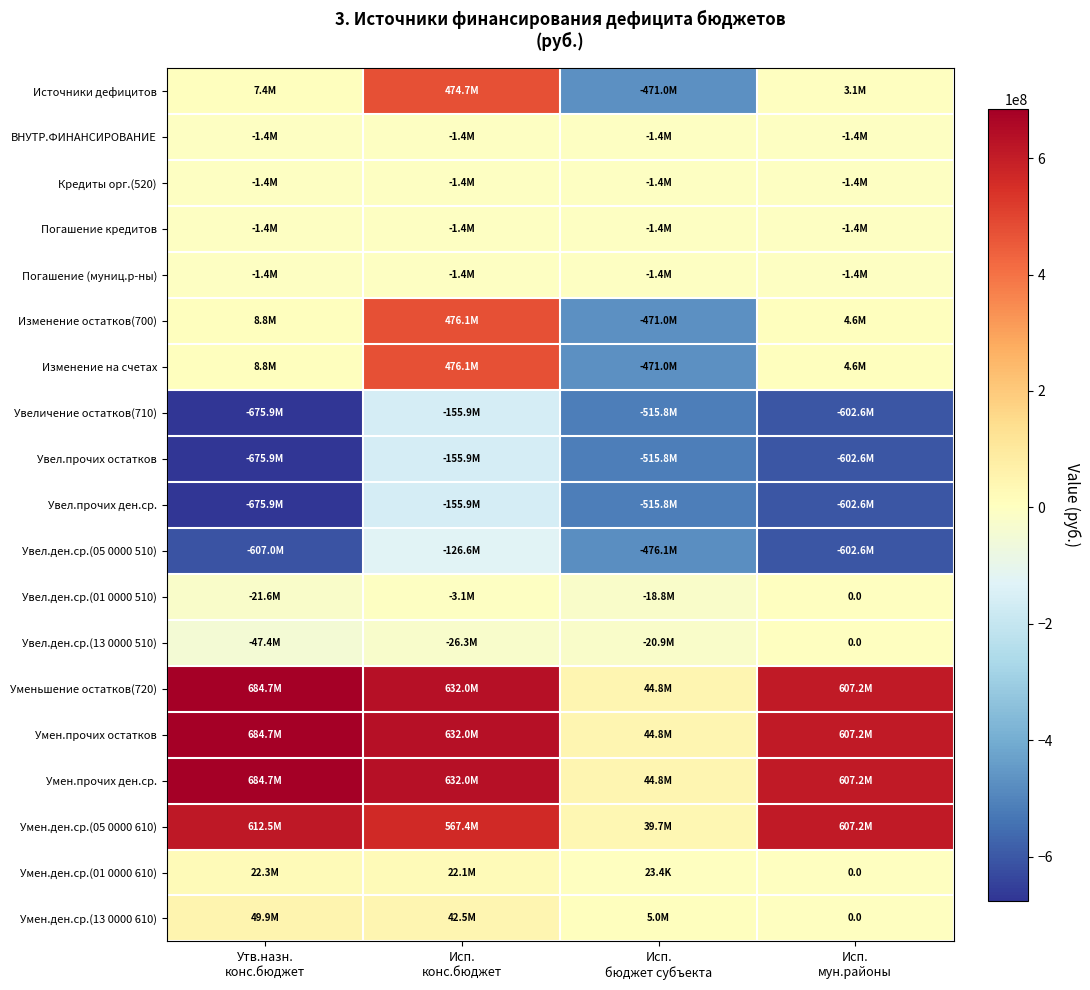

Is the value of Уменьшение остатков(720) at Исп. бюджет субъекта greater than the value of Увел.ден.ср.(01 0000 510) at Утв.назн. конс.бюджет?

Yes